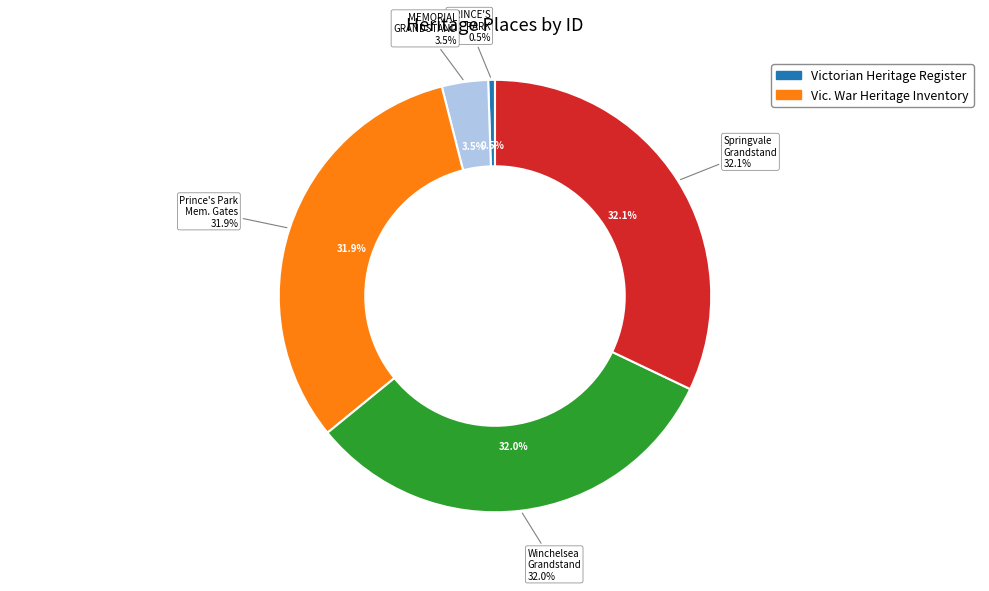

Between MEMORIAL GRANDSTAND AND GATES and Springvale Football Ground Memorial Grandstand, which is larger?

Springvale Football Ground Memorial Grandstand